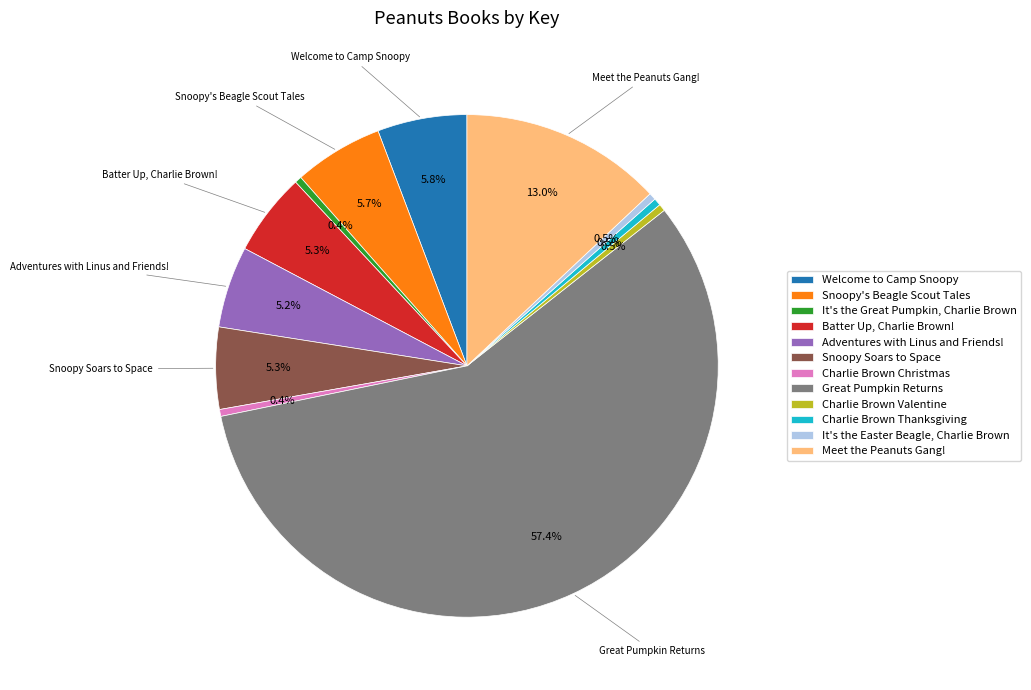

Which has a higher value, Adventures with Linus and Friends! or It's the Great Pumpkin, Charlie Brown?

Adventures with Linus and Friends!